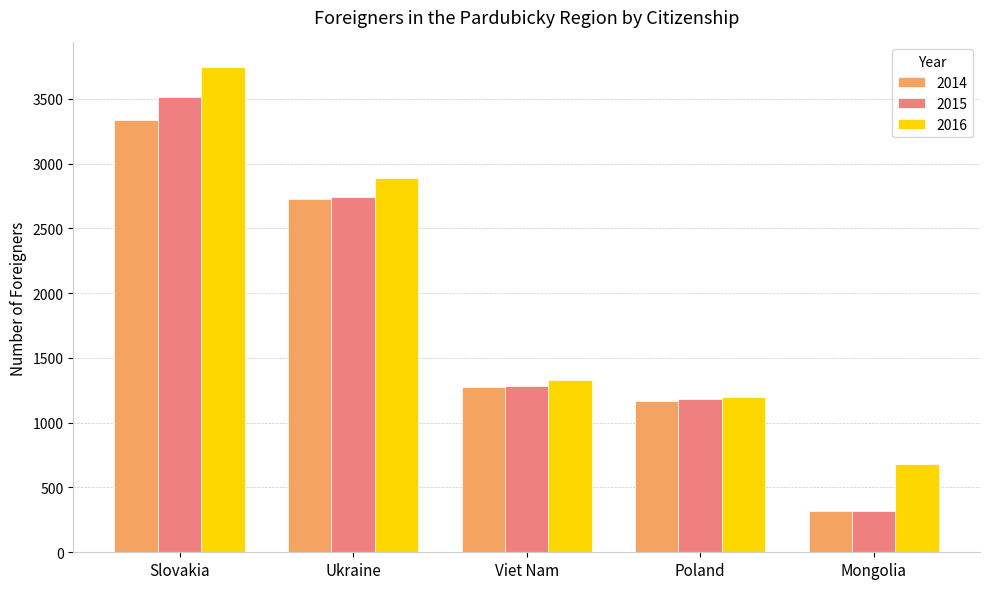

Is it true that 2015 equals 1283 at Viet Nam?

True